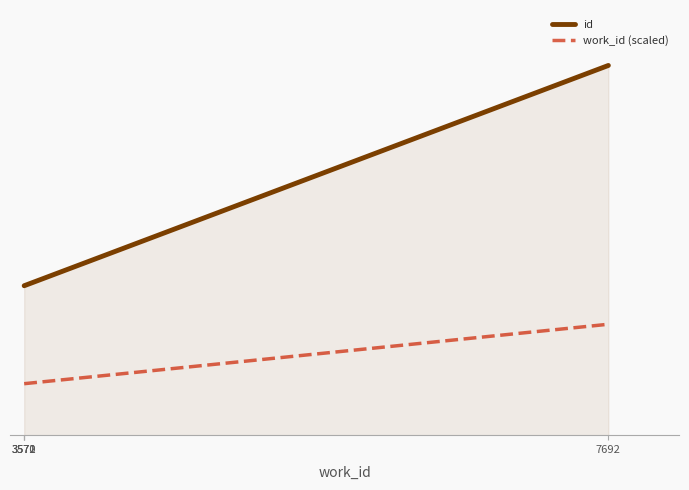

True or false: work_id (scaled) and id intersect in this chart.

False